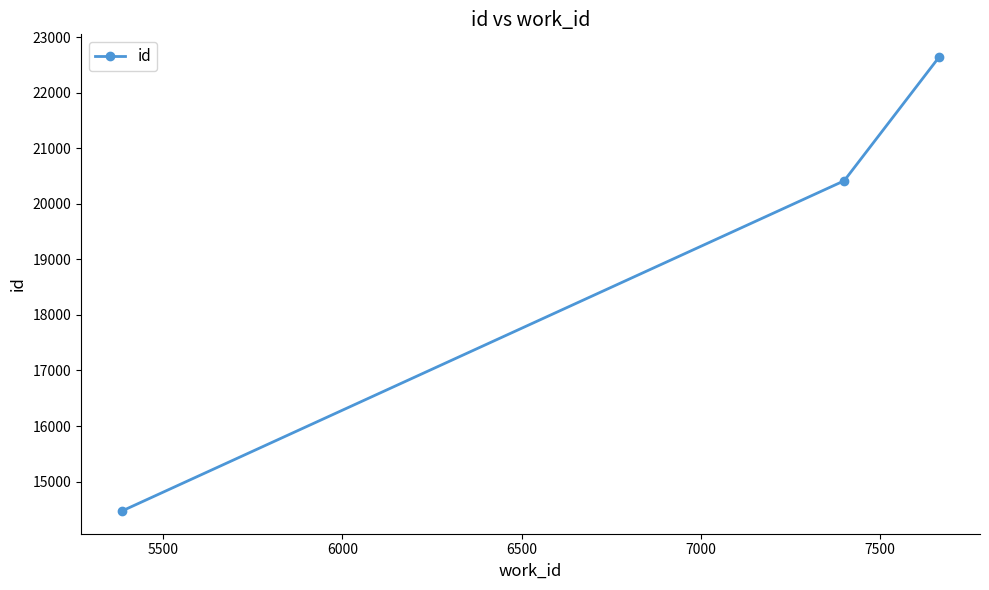

What is the minimum value shown in the chart?

14471